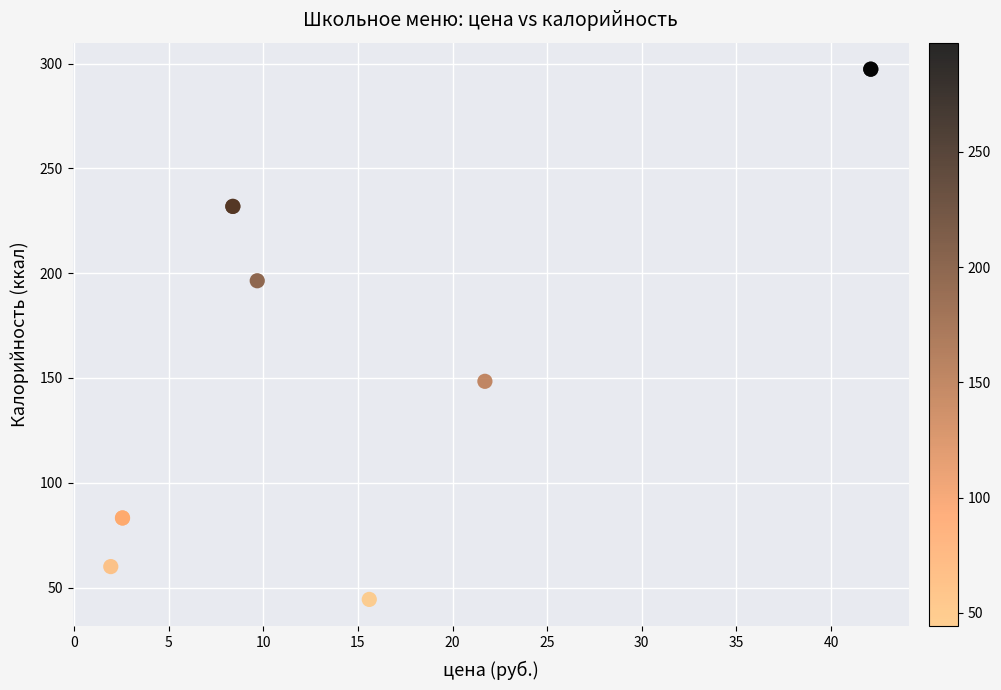

What Y value in the scatter plot is closest to 170?

148.4